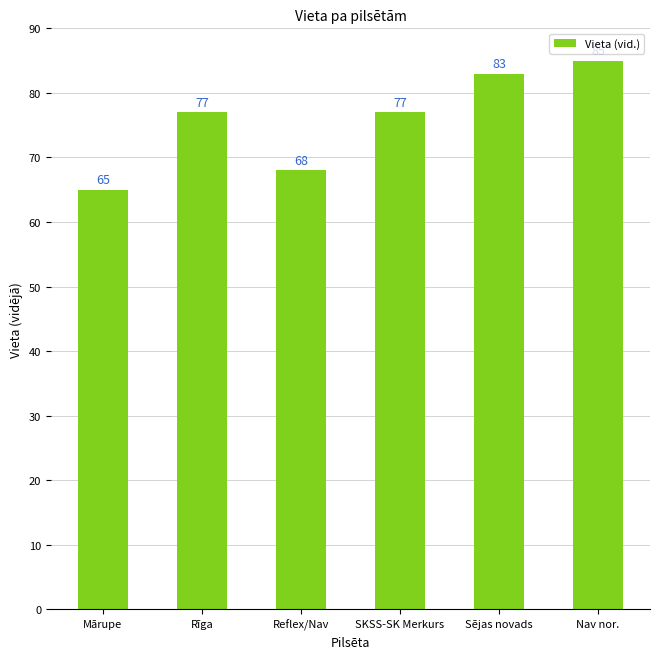

Reading left to right, list all the values displayed in this chart.

Mārupe=65	Rīga=77	Reflex/Nav=68	SKSS-SK Merkurs=77	Sējas novads=83	Nav nor.=85